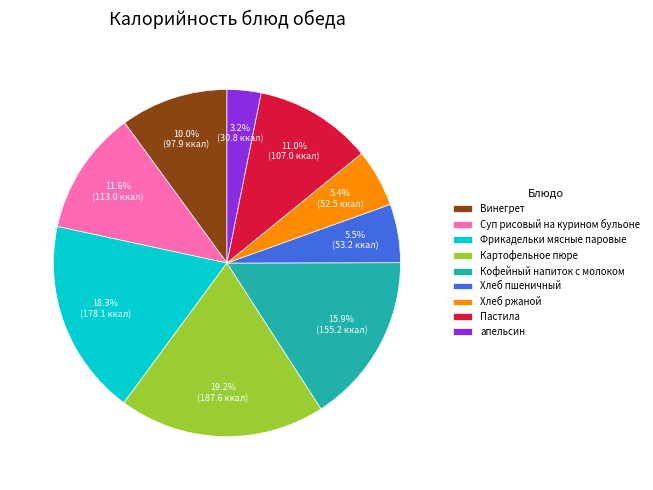

What is the ratio of the value at Хлеб пшеничный to the value at апельсин?

1.7